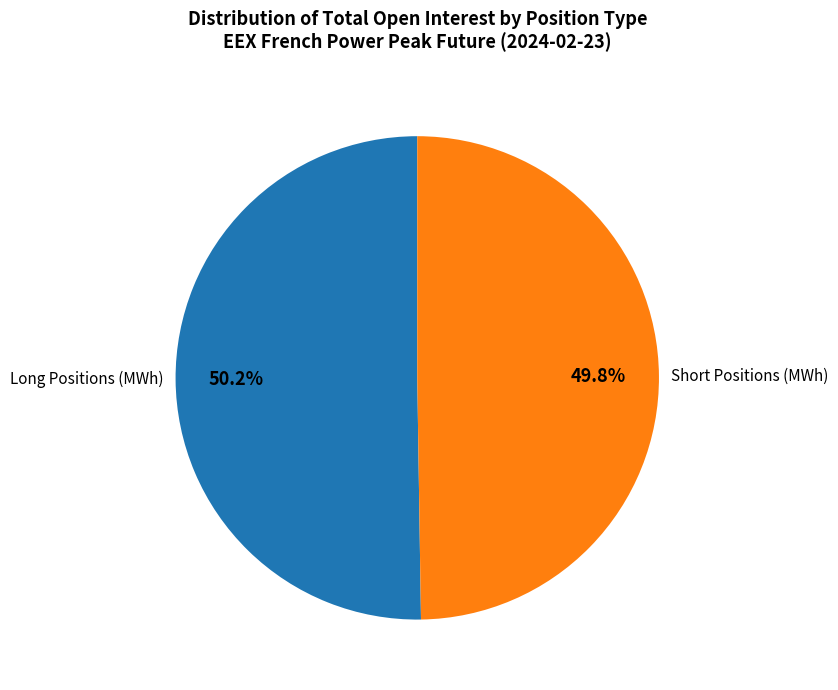

Count the number of slices in the pie.

2